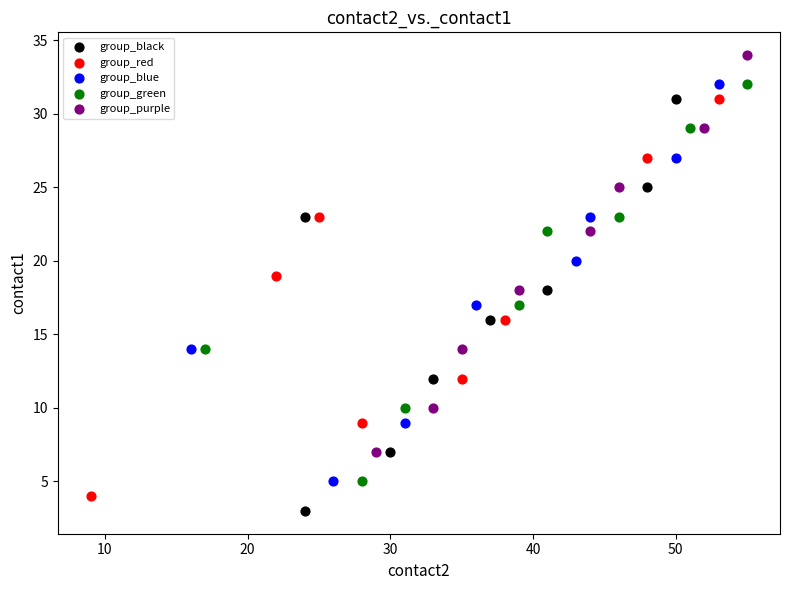

Which series has the widest spread of Y values?

group_black